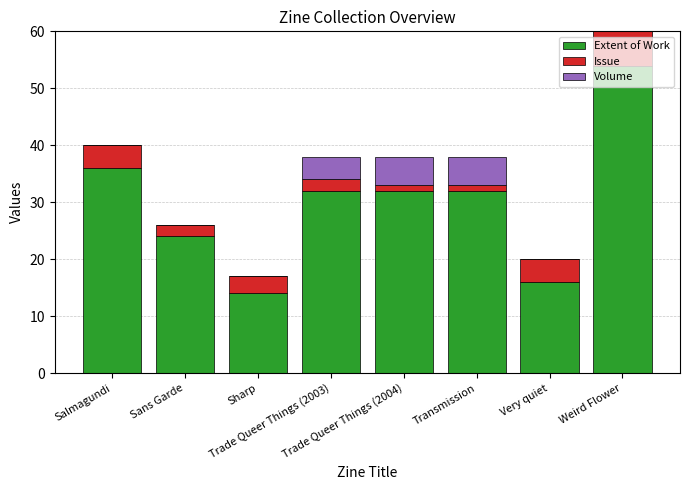

What is the maximum value for Extent of Work?

54